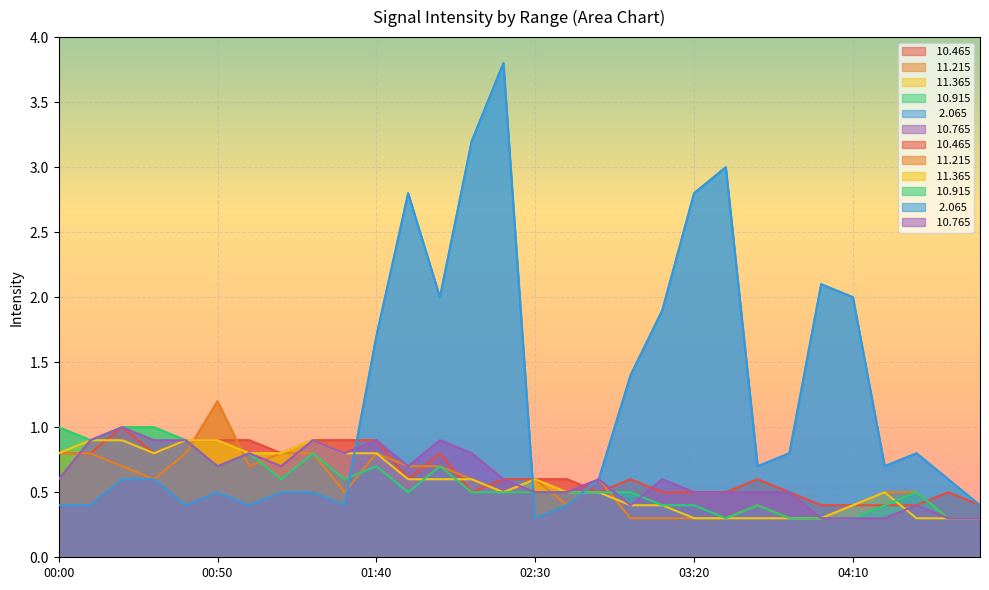

Rank the series by their maximum value, from highest to lowest.

  2.065,  11.215,  10.465,  10.915,  10.765,  11.365